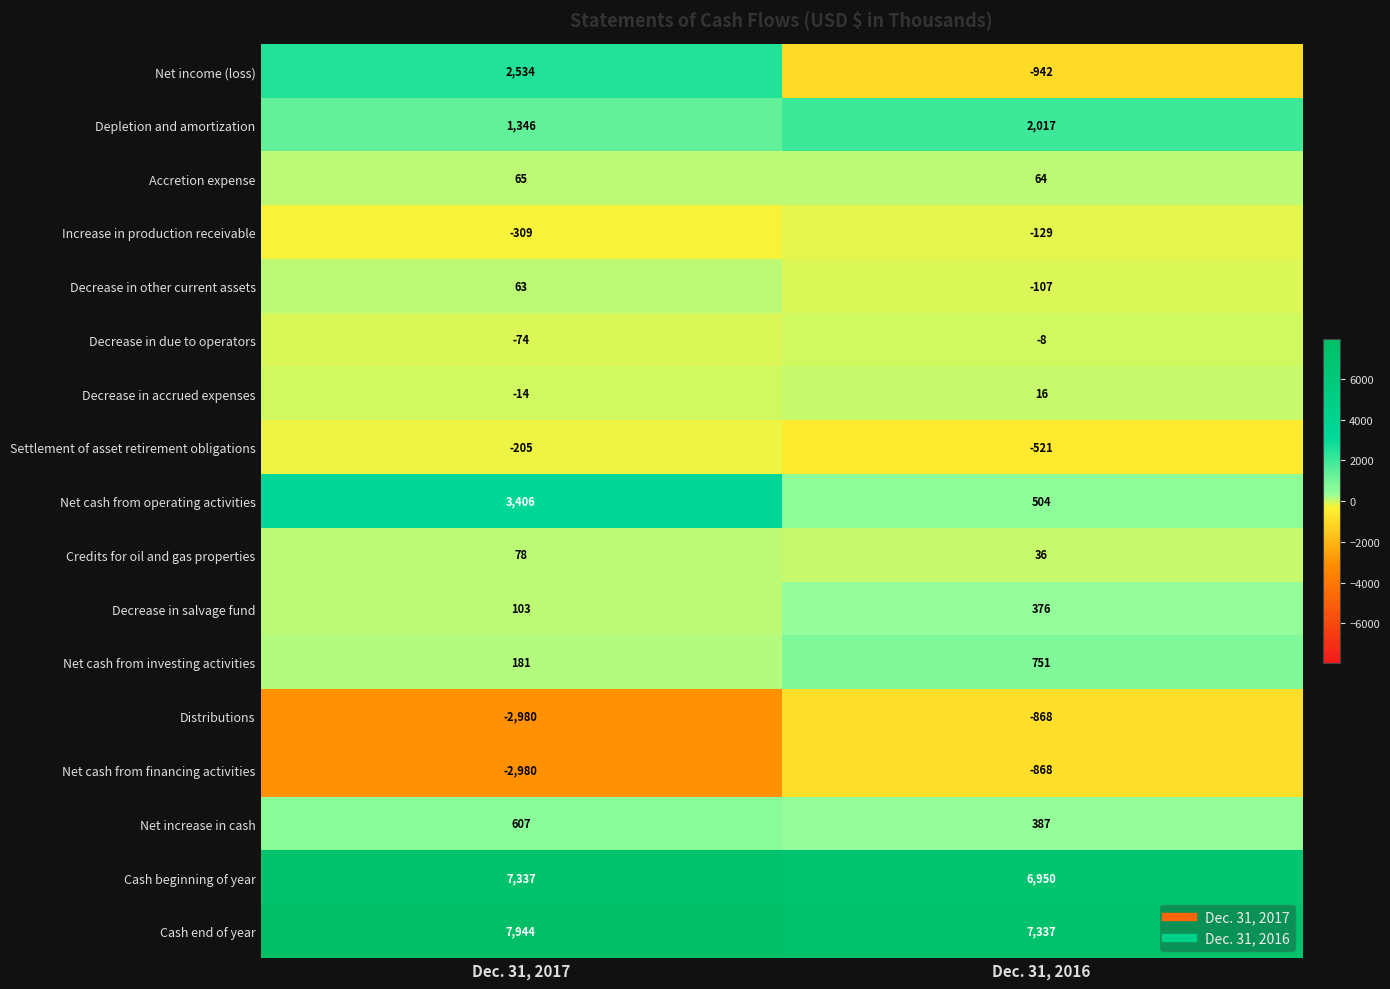

At which label does Decrease in accrued expenses reach its minimum?

Dec. 31, 2017